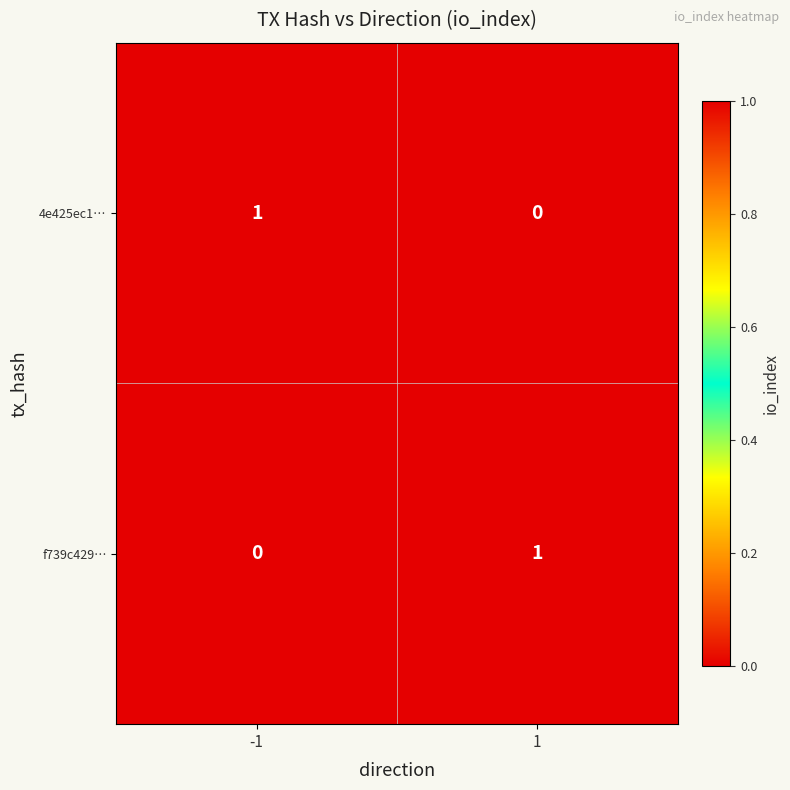

What is the spread (max minus min) of values at -1?

1